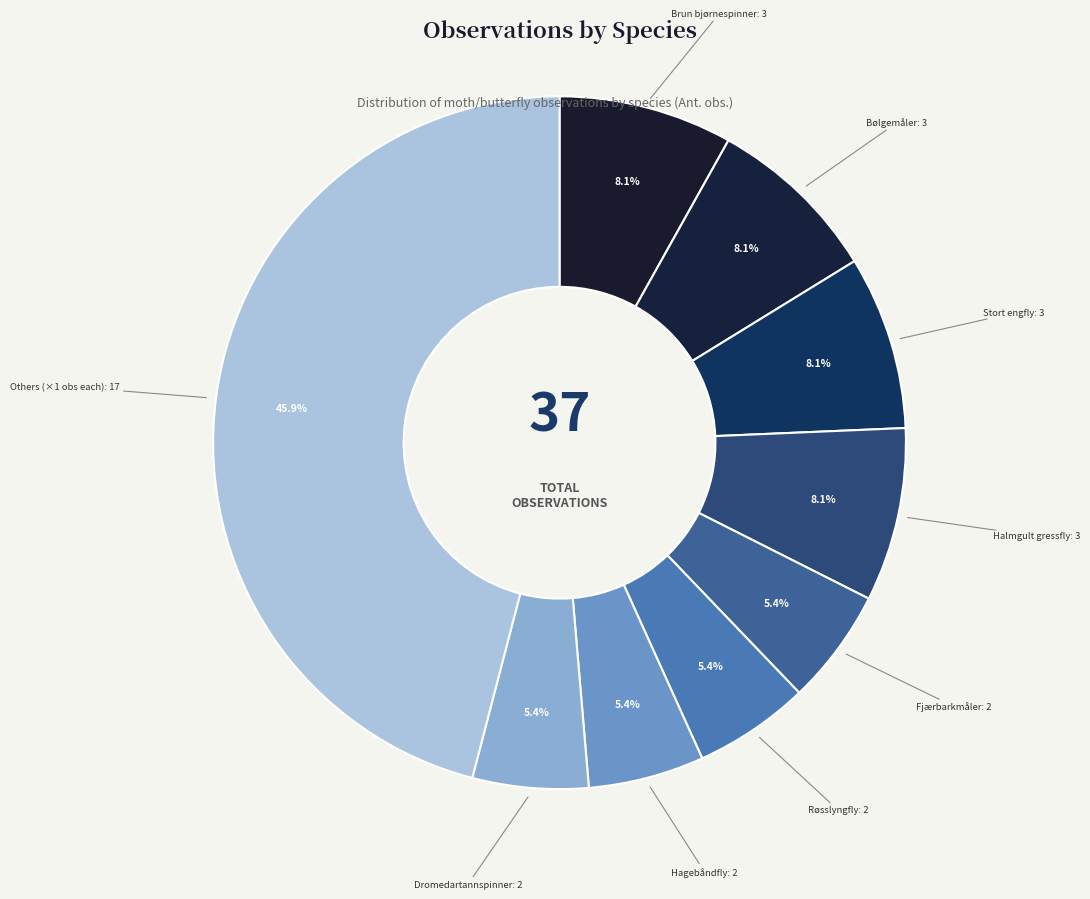

How many segments does this pie chart have?

9